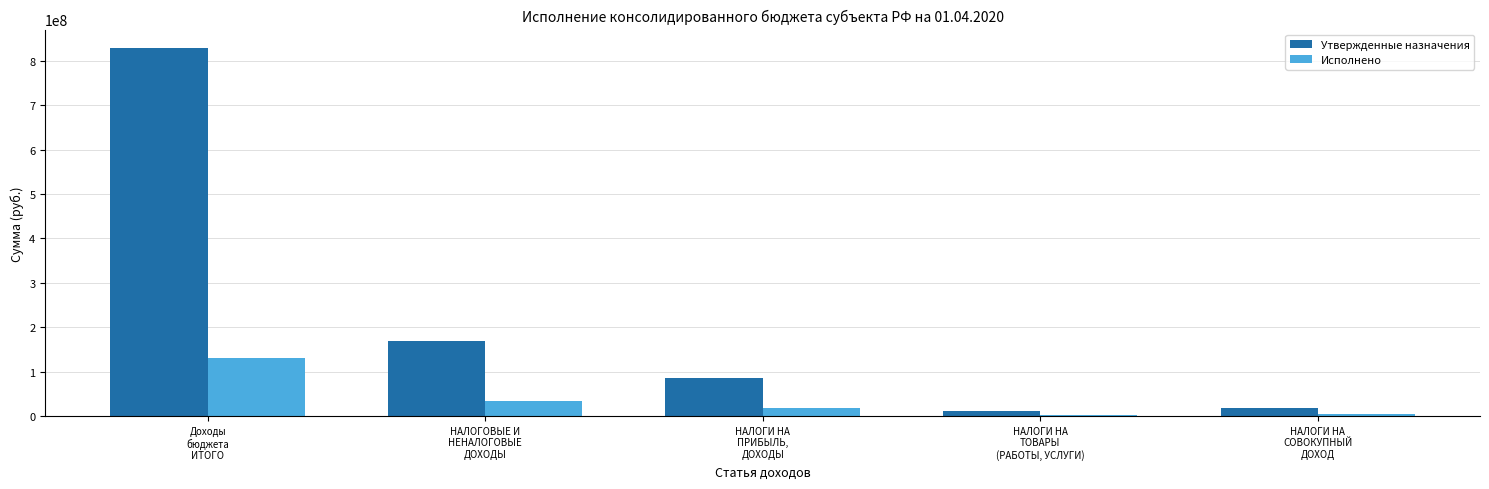

What is the maximum value shown in the chart?

829276616.3